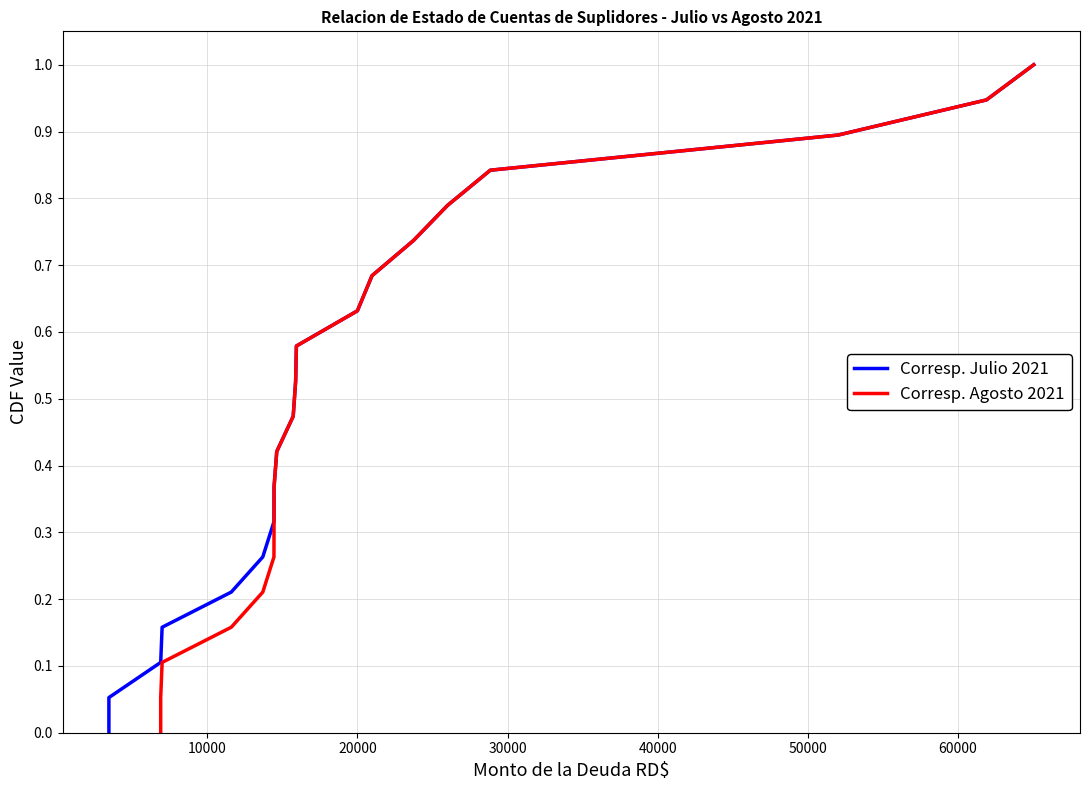

What is the difference between the maximum and minimum values in the Corresp. Julio 2021 series?

1.0